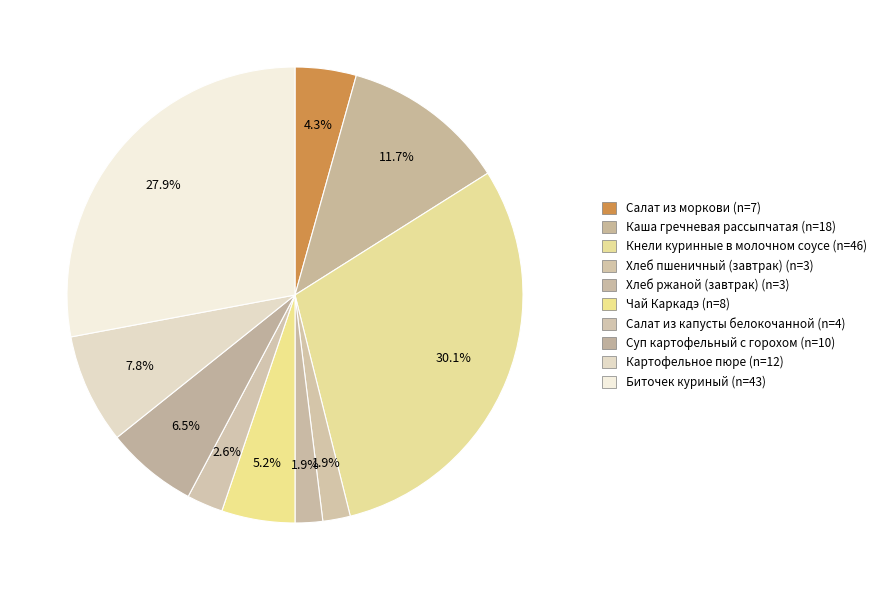

The Салат из капусты белокочанной slice represents 3% of the pie. True or false?

True